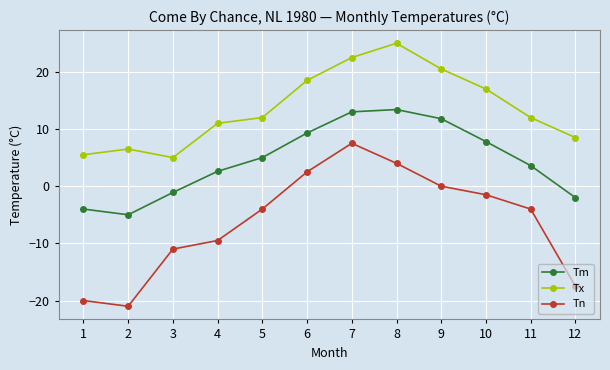

What is the difference between the second highest and minimum values in the Tm series?

18.0